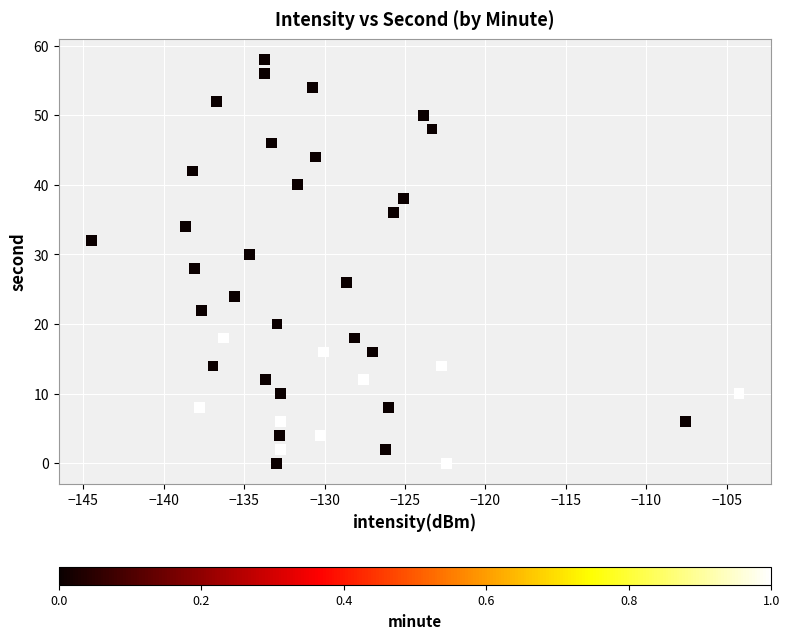

What is the range of Y values (max minus min)?

58